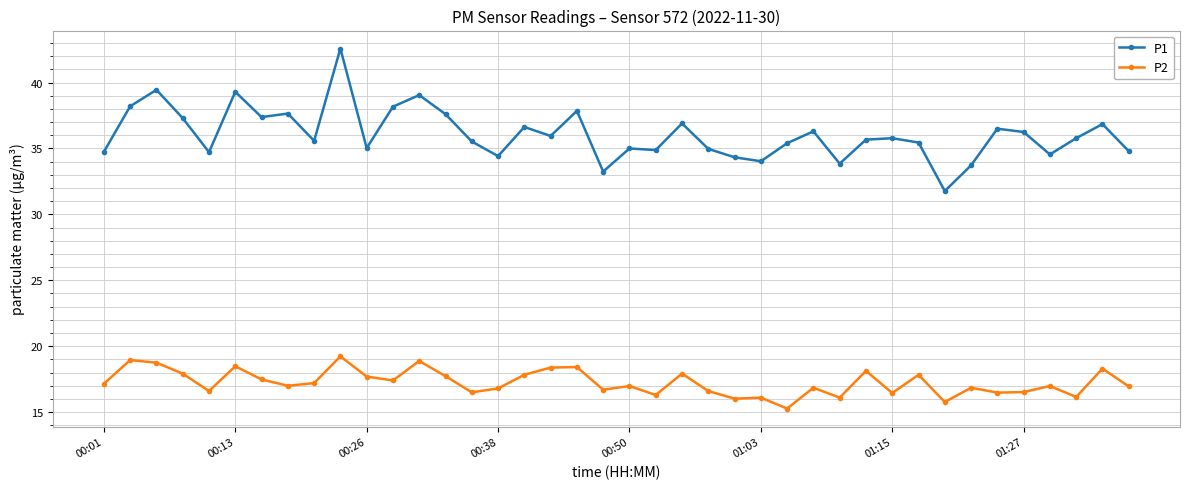

Which series has the largest total across all categories?

P1